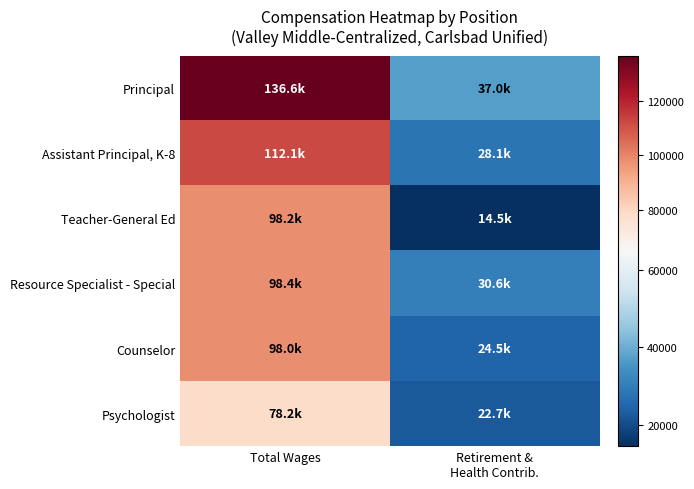

Reading right to left, what are all the values shown in this chart?

Principal: Retirement &
Health Contrib.=37017	Total Wages=136592
Assistant Principal, K-8: Retirement &
Health Contrib.=28126	Total Wages=112081
Teacher-General Ed: Retirement &
Health Contrib.=14498	Total Wages=98188
Resource Specialist - Special: Retirement &
Health Contrib.=30616	Total Wages=98363
Counselor: Retirement &
Health Contrib.=24544	Total Wages=98042
Psychologist: Retirement &
Health Contrib.=22676	Total Wages=78165